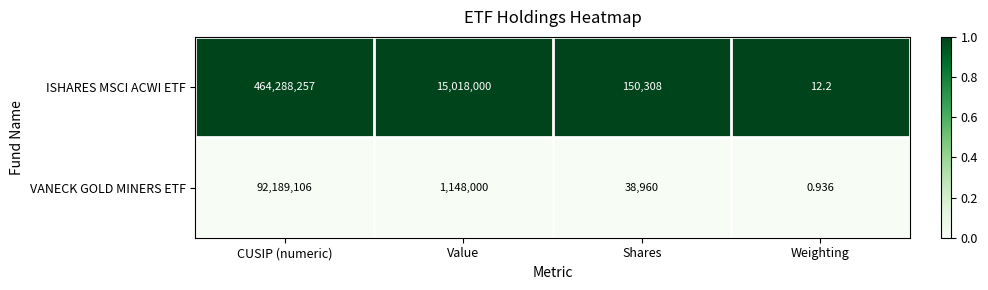

Between Value and Weighting, which series saw the biggest shift?

ISHARES MSCI ACWI ETF